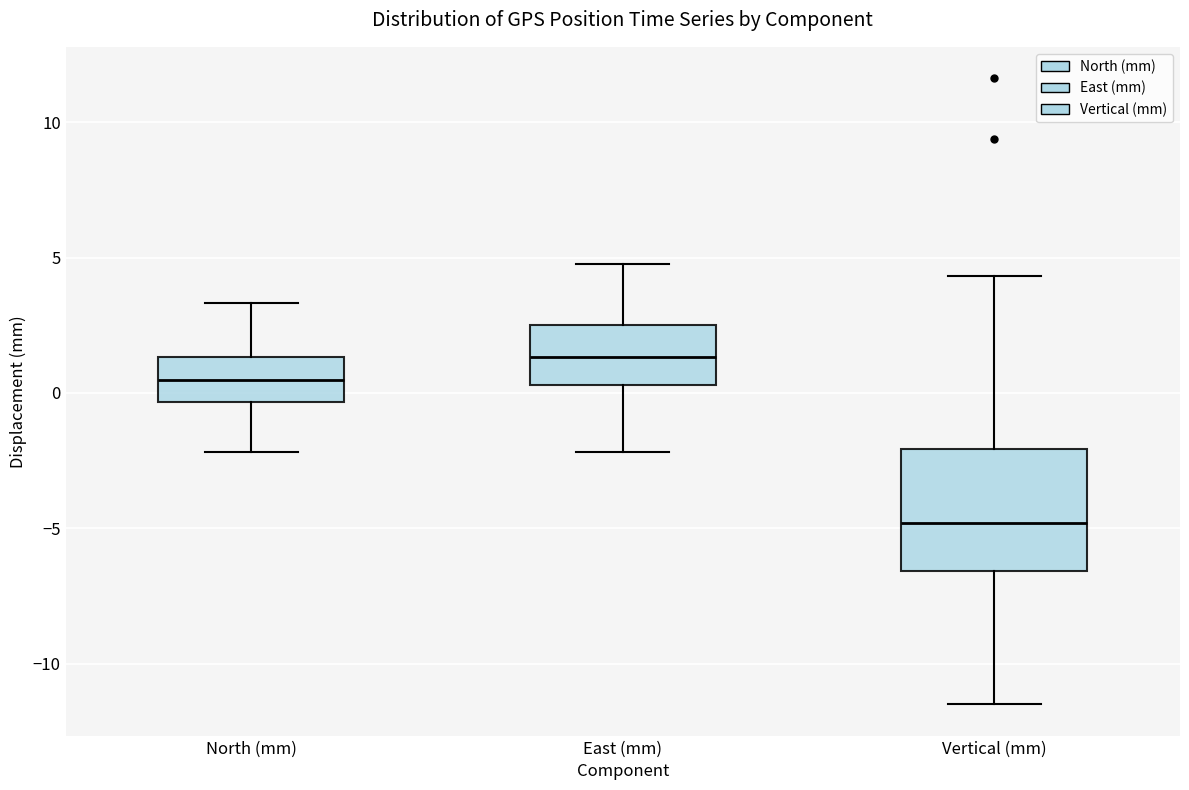

Where does the upper whisker of the box for East (mm) end on the y-axis? The values are not printed on the chart, so give them approximately, as read against the axis.

5.0